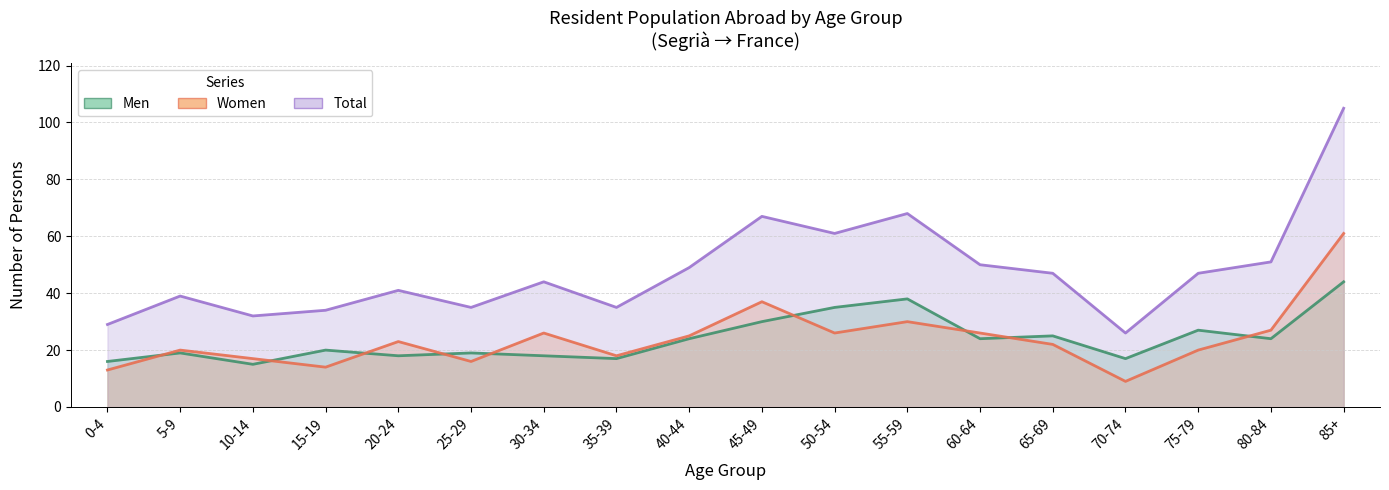

Rank the series at 25-29 from lowest to highest value.

Women, Men, Total